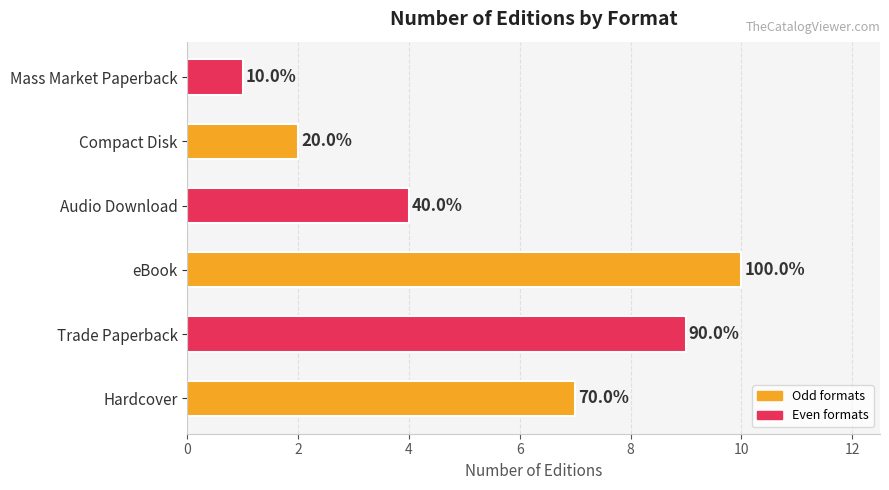

Does the chart contain any negative values?

No